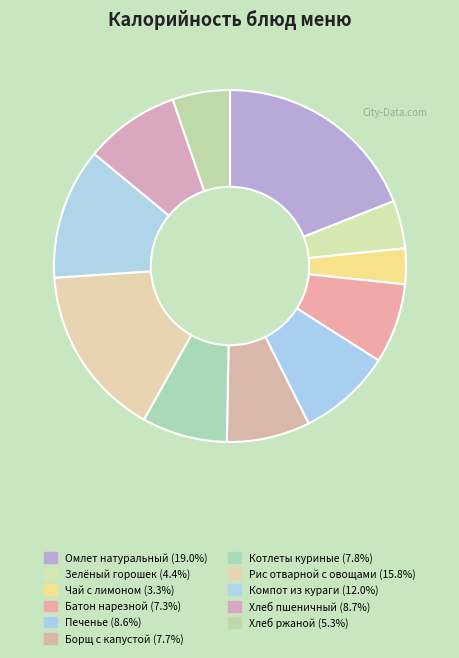

Is it true that Чай с лимоном is 3% of the pie?

True